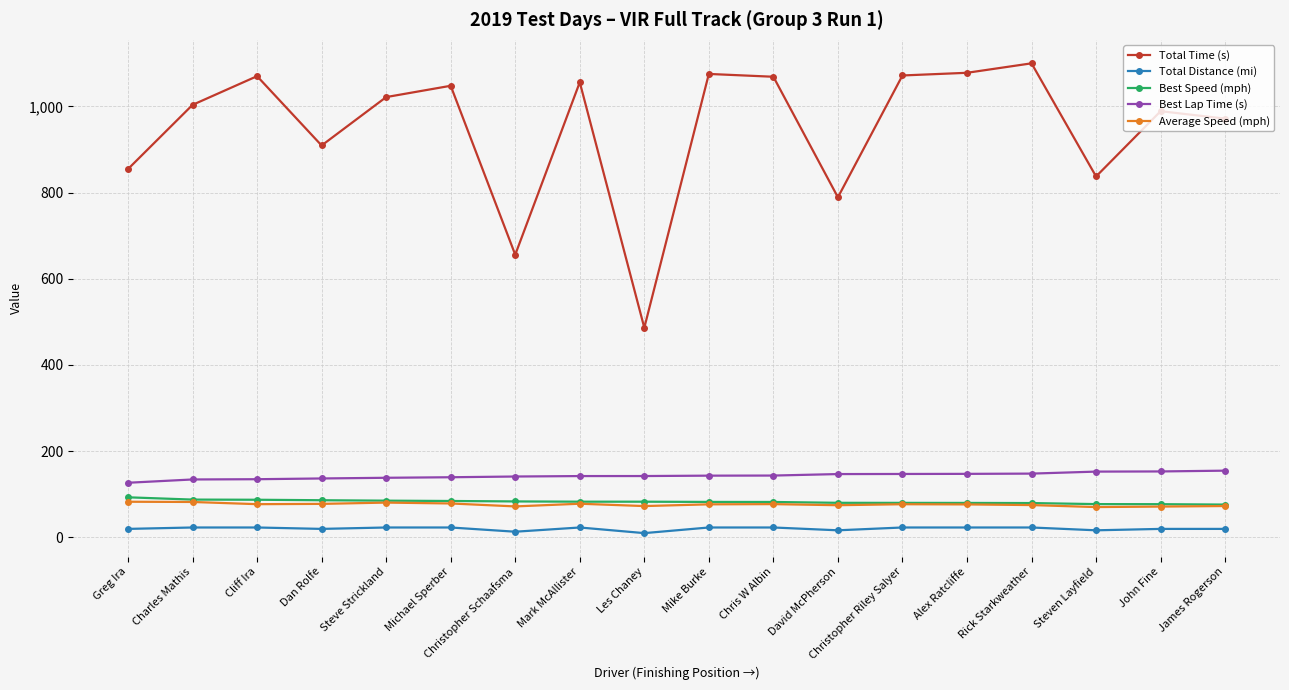

What is the highest value of the Best Speed (mph) series?

92.9